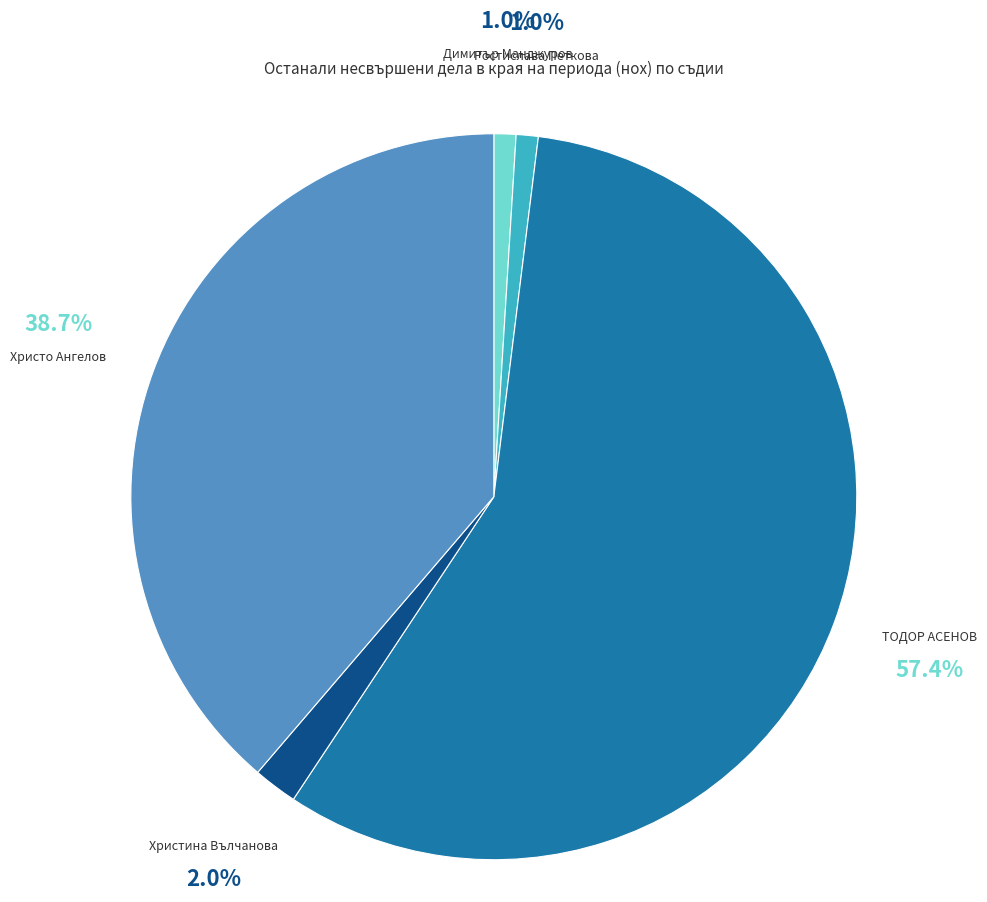

To the nearest percent, what portion does ТОДОР АСЕНОВ represent?

57%